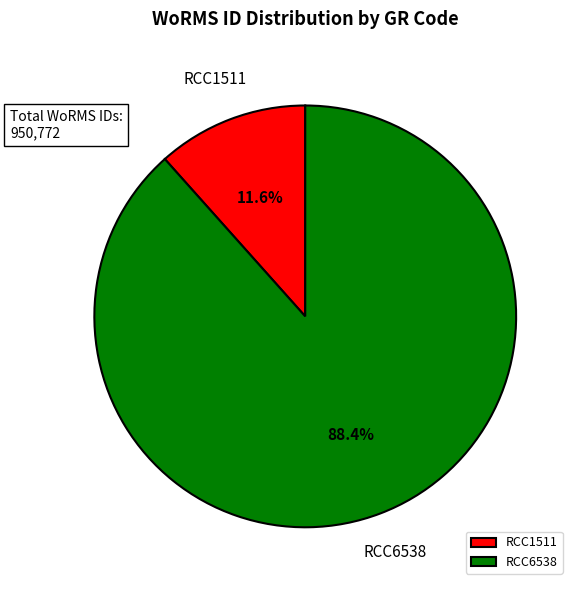

Do RCC1511 and RCC6538 together represent more than half of the pie?

Yes